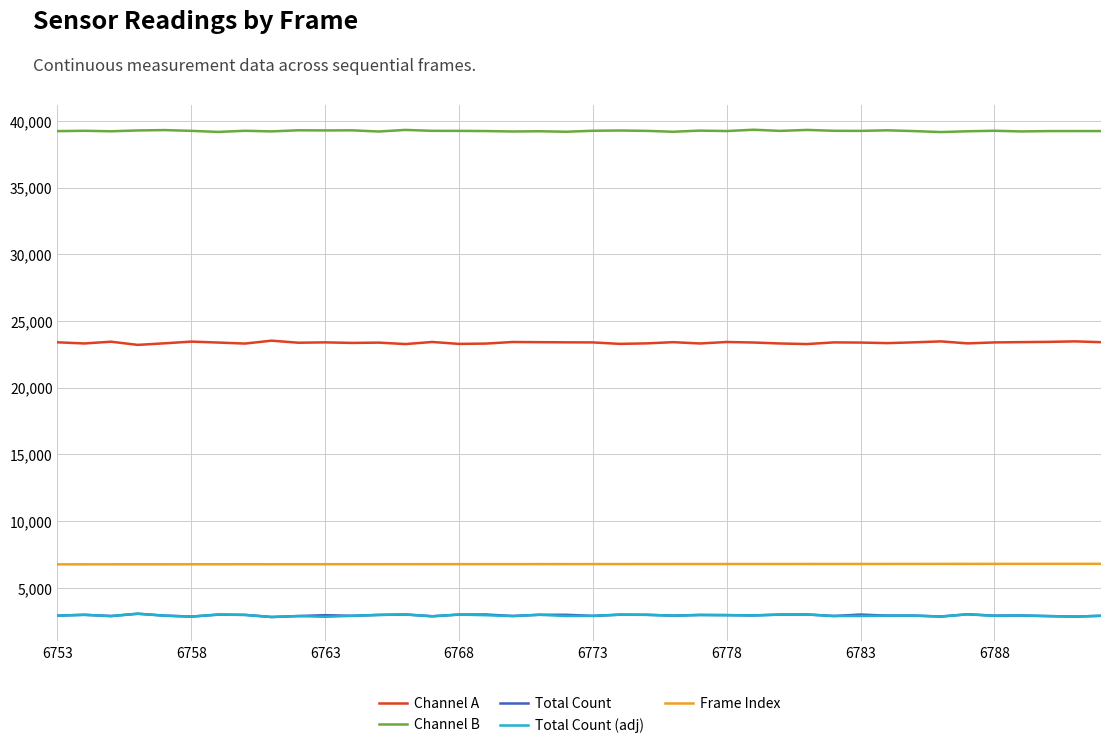

True or false: Channel B and Channel A cross at least once.

False